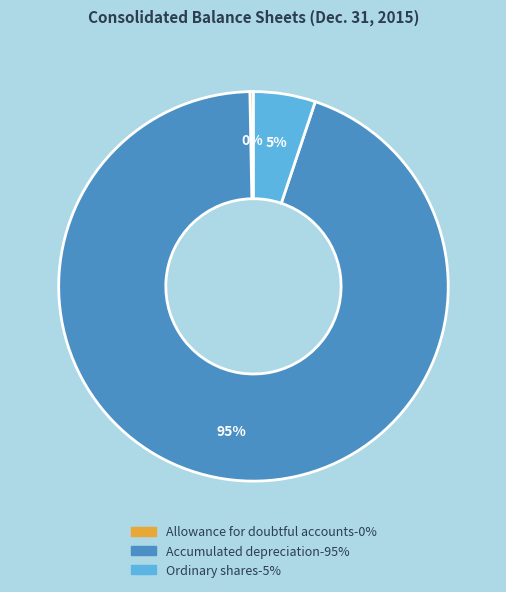

What is the majority slice?

Accumulated depreciation